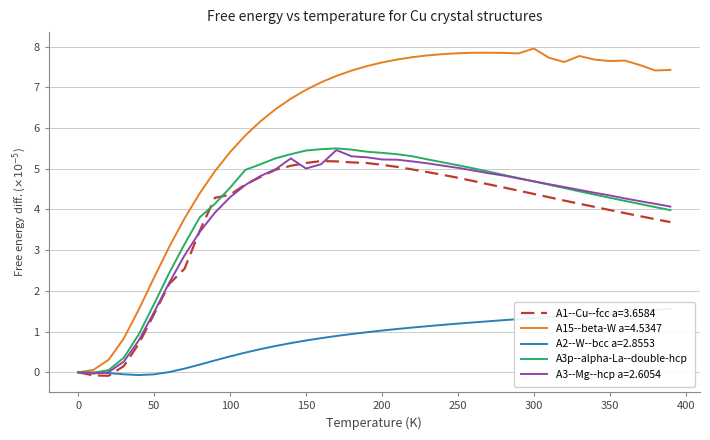

Is it true that A3--Mg--hcp a=2.6054 equals 7.6 at 250?

False